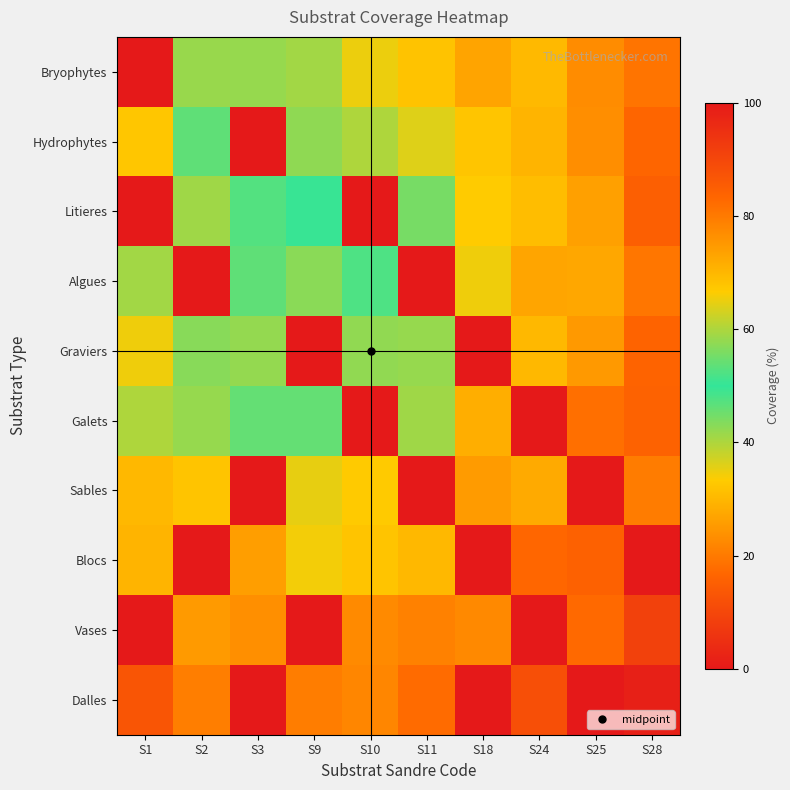

Reading right to left, extract all data points from this chart.

Bryophytes: S28=19.0	S25=23.0	S24=30.5	S18=26.9	S11=31.9	S10=34.9	S9=40.9	S3=41.8	S2=41.8	S1=100.0
Hydrophytes: S28=16.7	S25=23.4	S24=29.6	S18=32.4	S11=35.9	S10=39.9	S9=42.5	S3=100.0	S2=46.3	S1=32.5
Litieres: S28=15.2	S25=26.2	S24=30.9	S18=33.3	S11=44.5	S10=100.0	S9=49.4	S3=47.4	S2=41.2	S1=100.0
Algues: S28=19.4	S25=27.4	S24=27.0	S18=34.6	S11=100.0	S10=52.2	S9=57.1	S3=46.4	S2=100.0	S1=41.0
Graviers: S28=16.1	S25=25.1	S24=30.2	S18=100.0	S11=41.9	S10=42.4	S9=100.0	S3=42.1	S2=43.1	S1=34.6
Galets: S28=16.0	S25=18.4	S24=100.0	S18=28.5	S11=41.1	S10=100.0	S9=46.1	S3=46.0	S2=41.9	S1=40.0
Sables: S28=20.4	S25=100.0	S24=27.9	S18=25.5	S11=100.0	S10=33.1	S9=35.2	S3=100.0	S2=32.1	S1=30.2
Blocs: S28=100.0	S25=15.7	S24=17.0	S18=100.0	S11=30.2	S10=32.1	S9=34.2	S3=25.9	S2=100.0	S1=29.5
Vases: S28=9.0	S25=17.2	S24=100.0	S18=22.6	S11=21.2	S10=22.8	S9=100.0	S3=23.6	S2=25.3	S1=100.0
Dalles: S28=1.6	S25=100.0	S24=11.9	S18=100.0	S11=17.7	S10=22.0	S9=20.6	S3=100.0	S2=20.9	S1=13.1